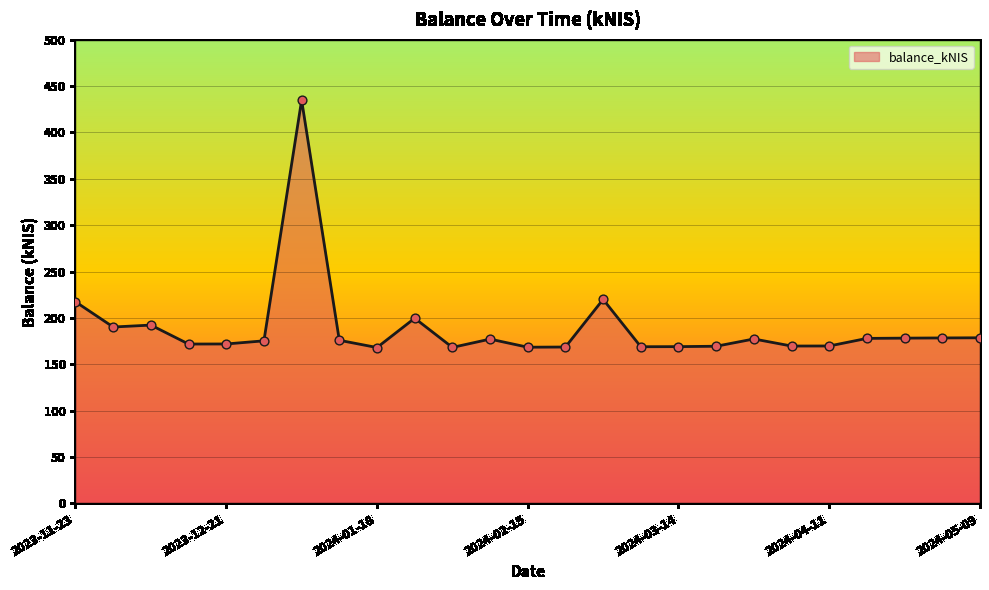

What is the maximum value shown in the chart?

434.8